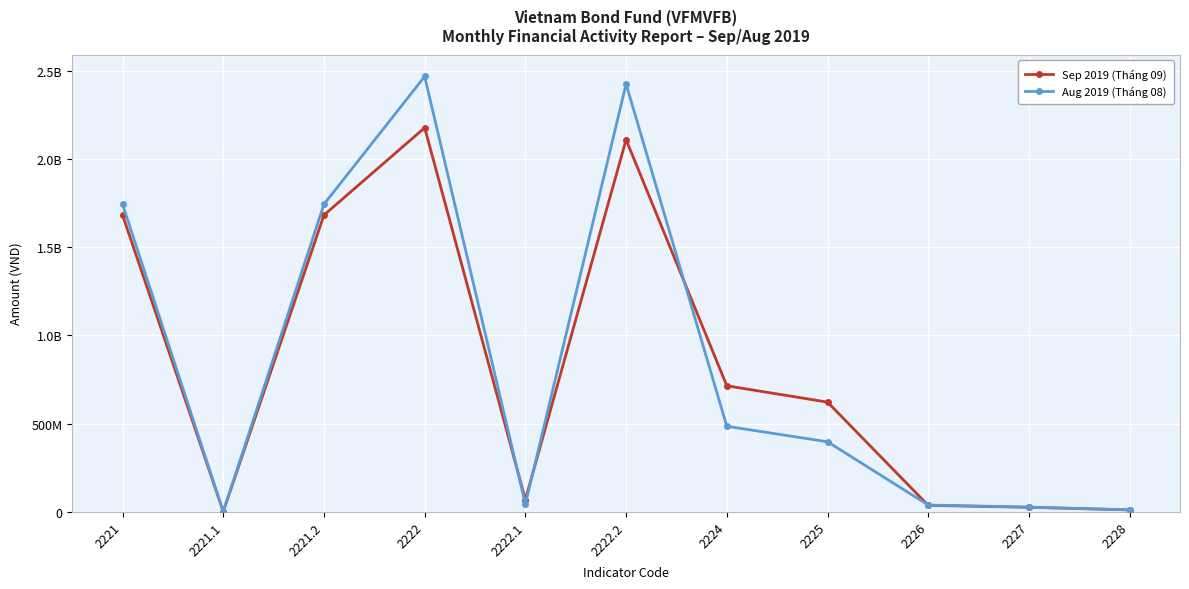

True or false: Sep 2019 (Tháng 09) has more than 2 points higher than both neighbors.

False